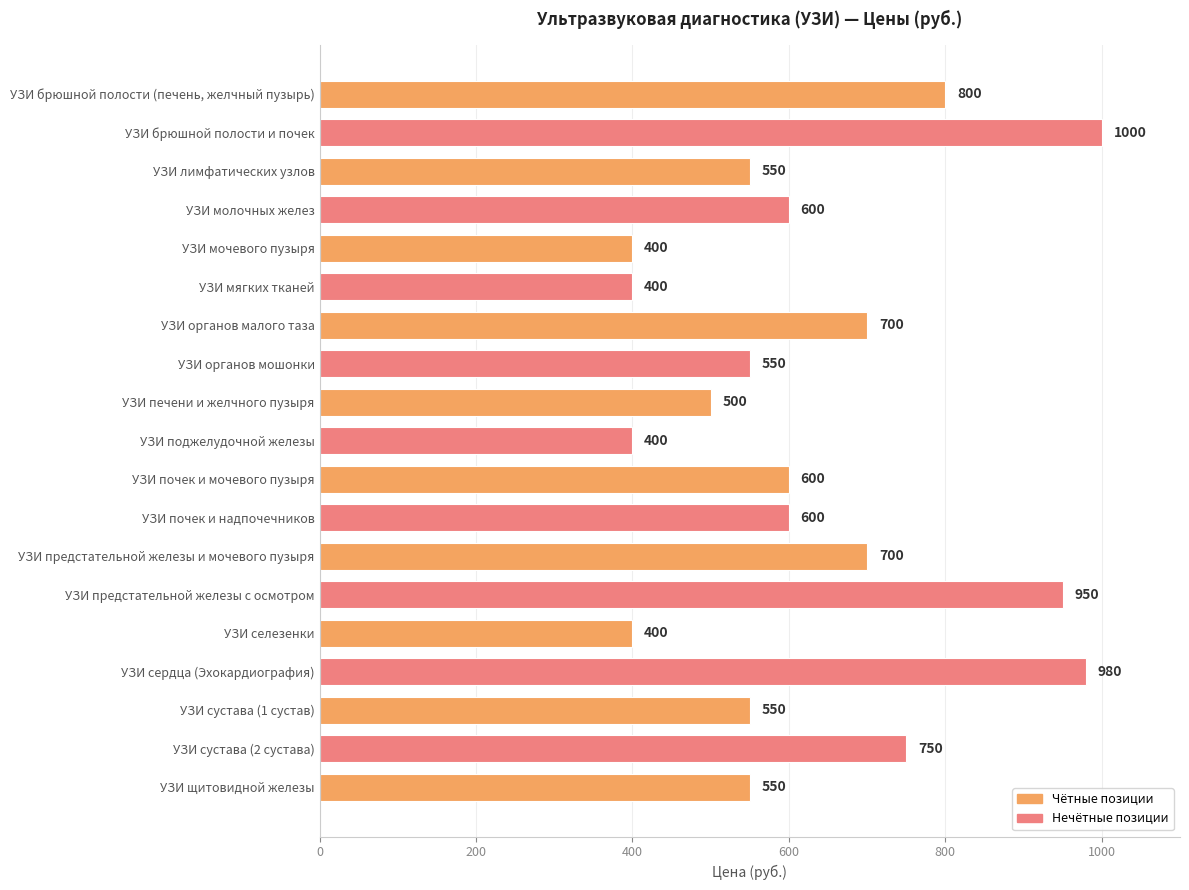

Reading top to bottom, list all the values displayed in this chart.

УЗИ брюшной полости (печень, желчный пузырь)=800	УЗИ брюшной полости и почек=1000	УЗИ лимфатических узлов=550	УЗИ молочных желез=600	УЗИ мочевого пузыря=400	УЗИ мягких тканей=400	УЗИ органов малого таза=700	УЗИ органов мошонки=550	УЗИ печени и желчного пузыря=500	УЗИ поджелудочной железы=400	УЗИ почек и мочевого пузыря=600	УЗИ почек и надпочечников=600	УЗИ предстательной железы и мочевого пузыря=700	УЗИ предстательной железы с осмотром=950	УЗИ селезенки=400	УЗИ сердца (Эхокардиография)=980	УЗИ сустава (1 сустав)=550	УЗИ сустава (2 сустава)=750	УЗИ щитовидной железы=550